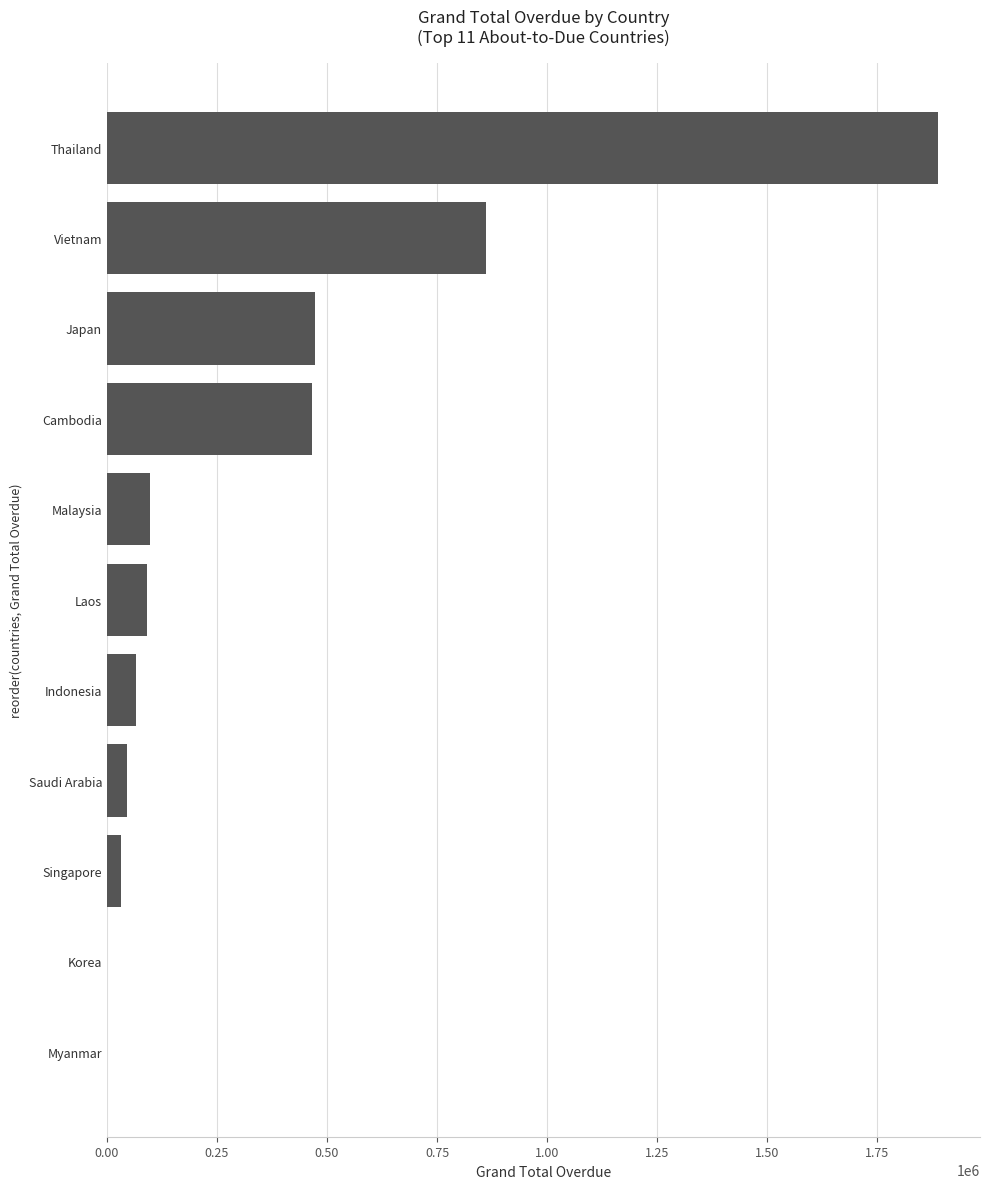

The chart shows a value of 1080952.2 at Korea. True or false?

False